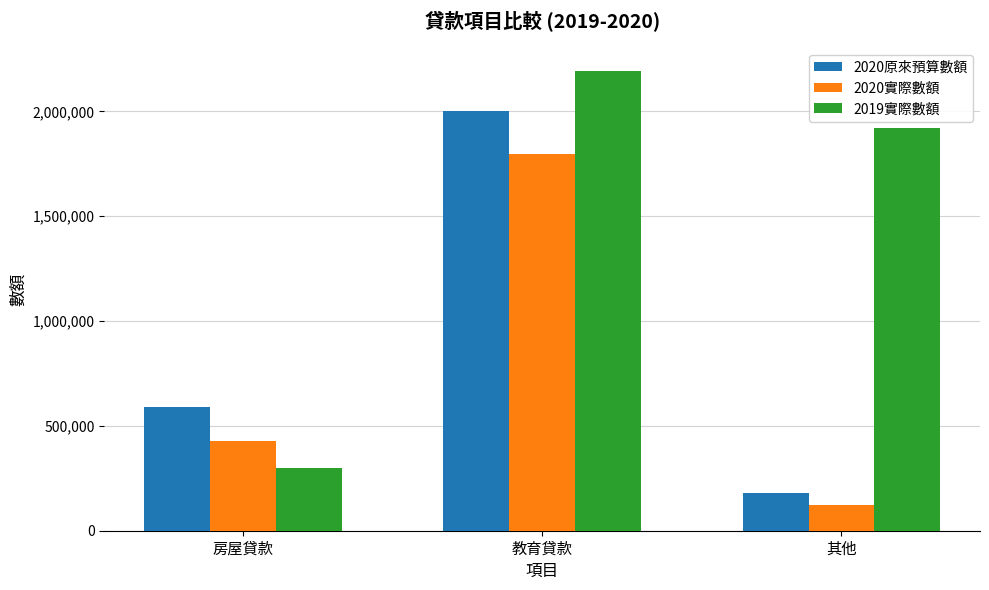

What value does the 2019實際數額 series have at 教育貸款, to the nearest 50?

2194100